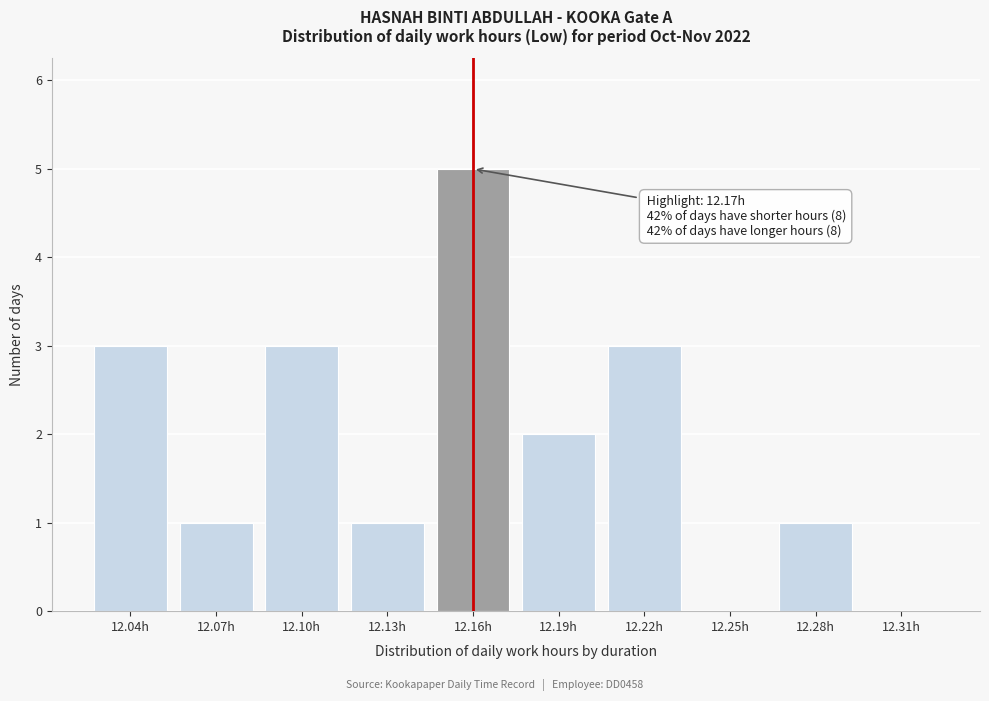

Reading left to right, extract all data points from this chart.

12.04h=3	12.07h=1	12.10h=3	12.13h=1	12.16h=5	12.19h=2	12.22h=3	12.25h=0	12.28h=1	12.31h=0